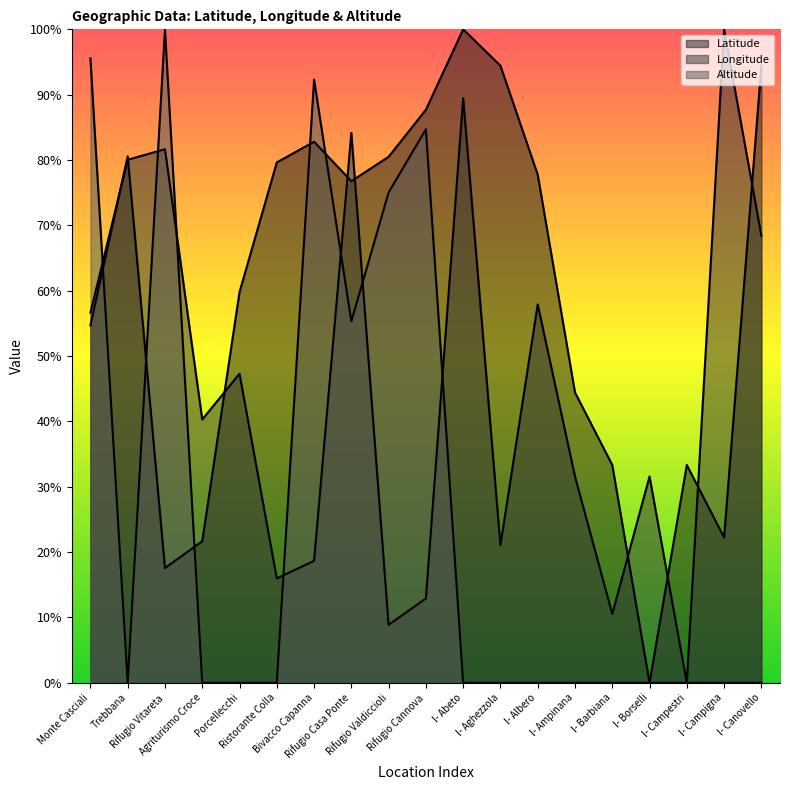

Which has a higher value, I- Albero or I- Campigna?

I- Albero